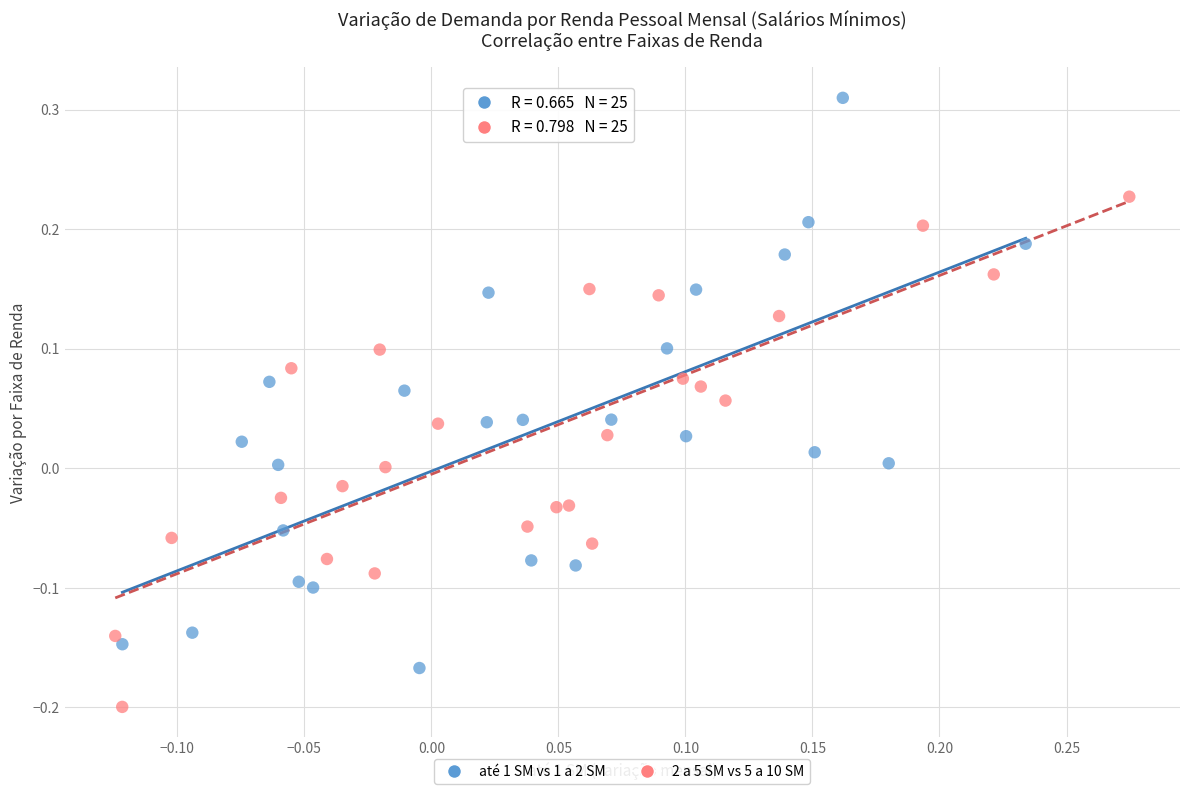

What are all the series names shown in the legend?

até 1 SM vs 1 a 2 SM, 2 a 5 SM vs 5 a 10 SM